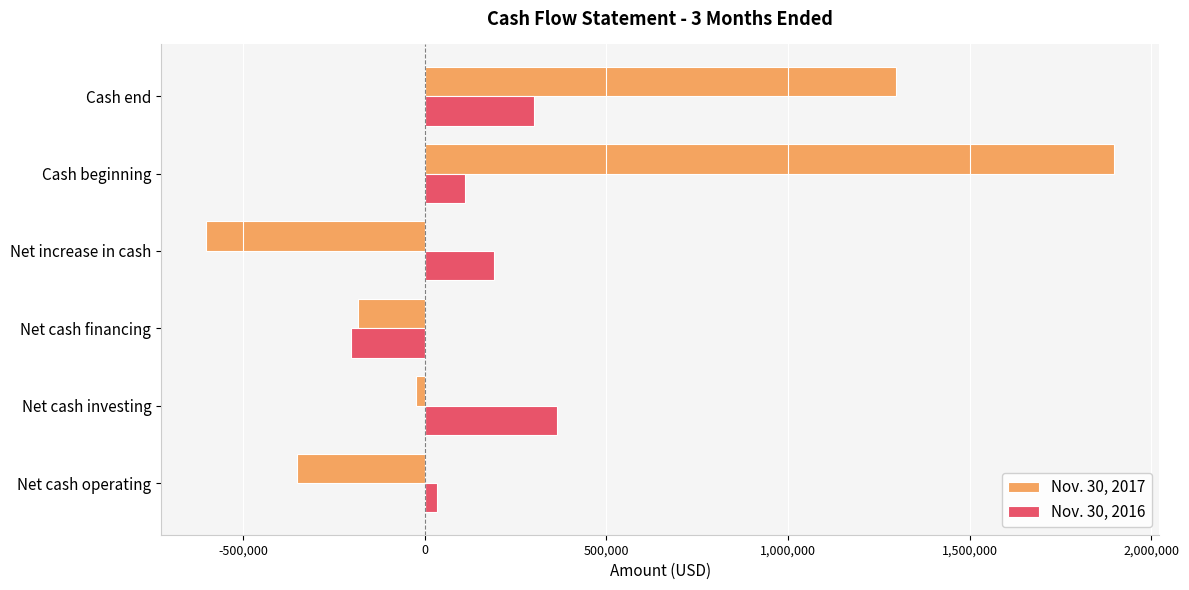

Rank the series by their maximum value, from lowest to highest.

Nov. 30, 2016, Nov. 30, 2017